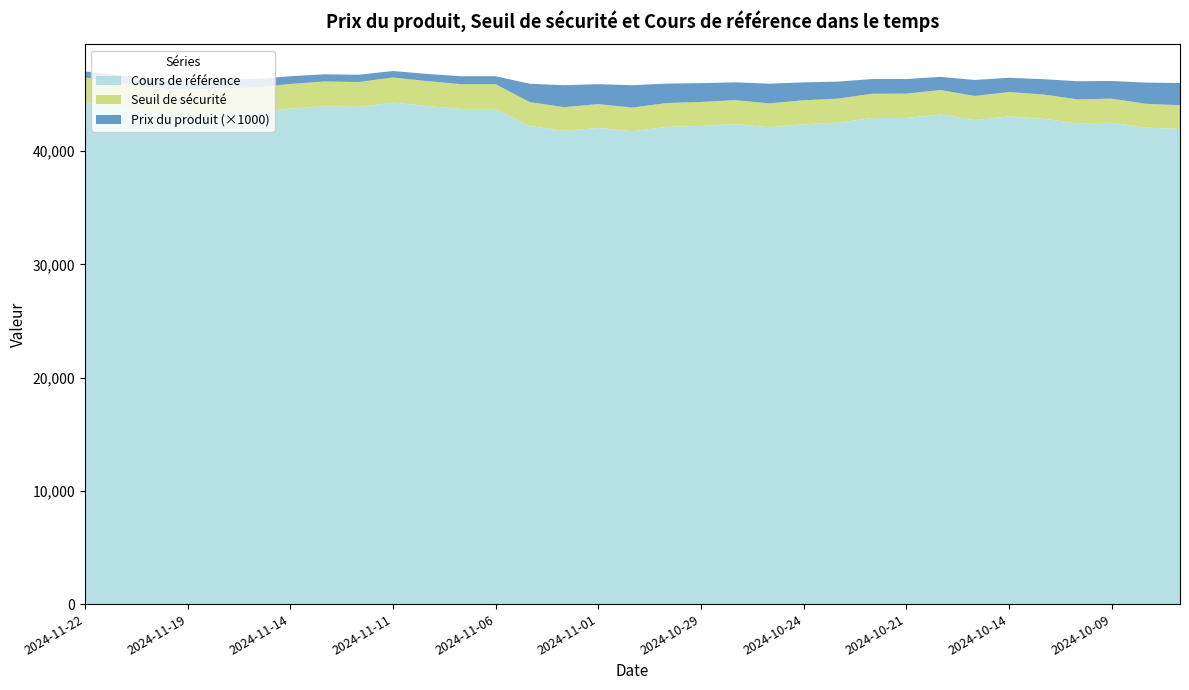

Reading left to right, transcribe all the data shown in this chart.

Prix du produit: 0.5	0.6	0.8	0.8	0.8	0.8	0.7	0.6	0.6	0.6	0.6	0.7	0.7	1.6	1.9	1.8	2.0	1.7	1.7	1.6	1.7	1.6	1.5	1.3	1.3	1.2	1.4	1.3	1.4	1.6	1.6	1.9	2.0
Seuil de sécurité: 46511.3	46063.9	45578.9	45432.4	45559.1	45617.2	45938.4	46156.1	46106.5	46507.8	46188.4	45915.8	45916.4	44333.0	43884.3	44154.8	43851.6	44248.6	44344.7	44506.9	44220.1	44493.1	44640.7	45071.1	45078.2	45401.0	44877.4	45218.5	45007.1	44576.8	44637.6	44184.4	44052.0
Cours de référence: 44296.5	43870.3	43408.5	43268.9	43389.6	43445.0	43750.9	43958.2	43911.0	44293.1	43989.0	43729.3	43729.9	42221.9	41794.6	42052.2	41763.5	42141.5	42233.1	42387.6	42114.4	42374.4	42514.9	42924.9	42931.6	43239.1	42740.4	43065.2	42863.9	42454.1	42512.0	42080.4	41954.2